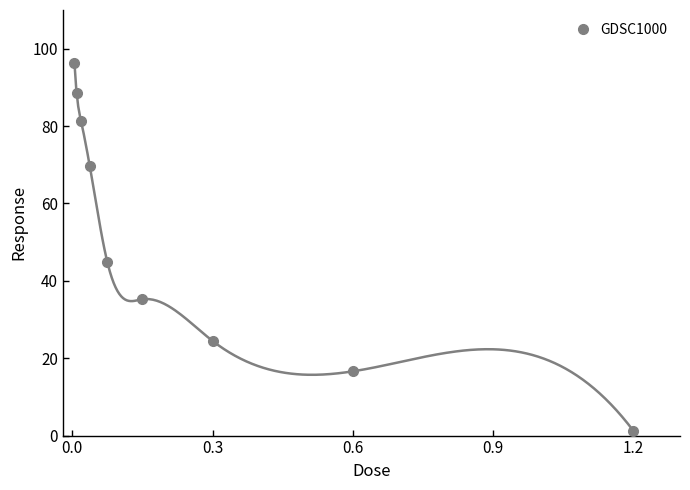

True or false: GDSC1000 has more than 0 interior local peaks.

False